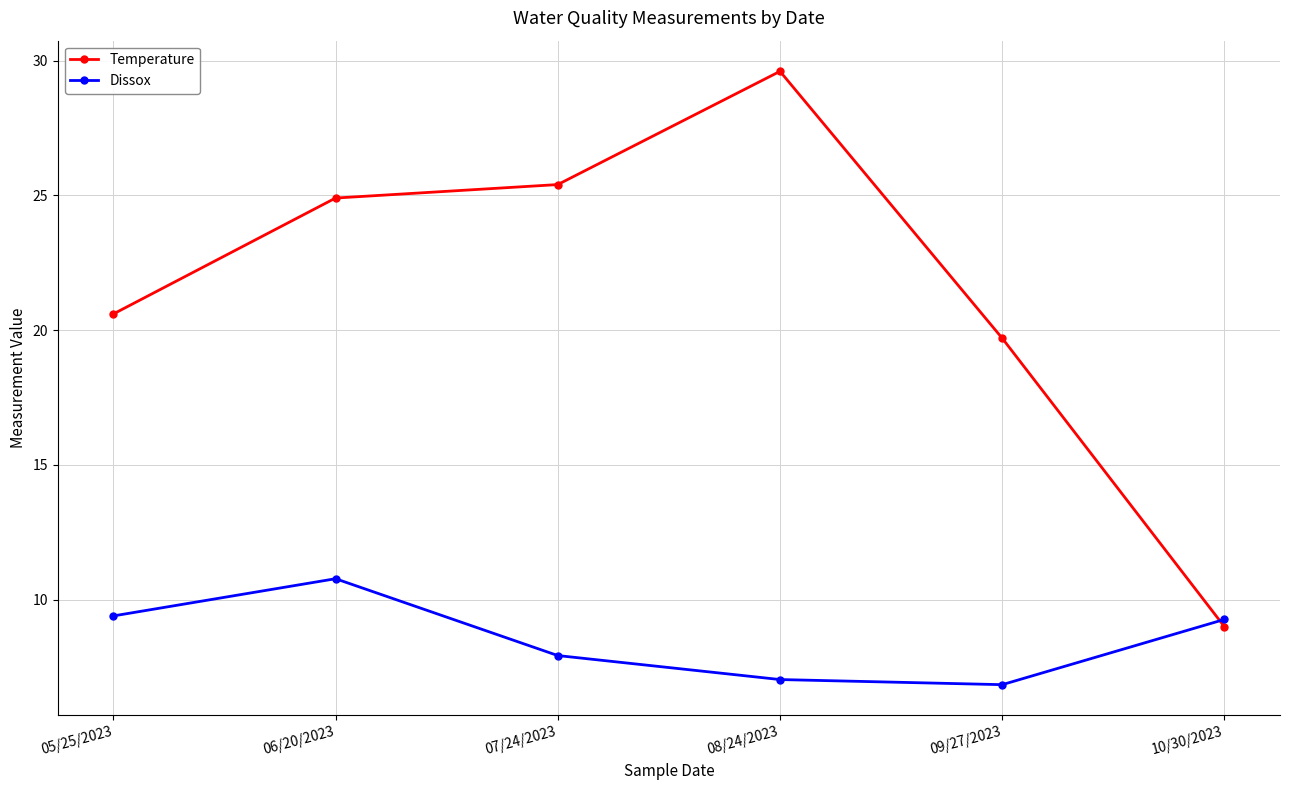

Does the chart have visible grid lines?

Yes